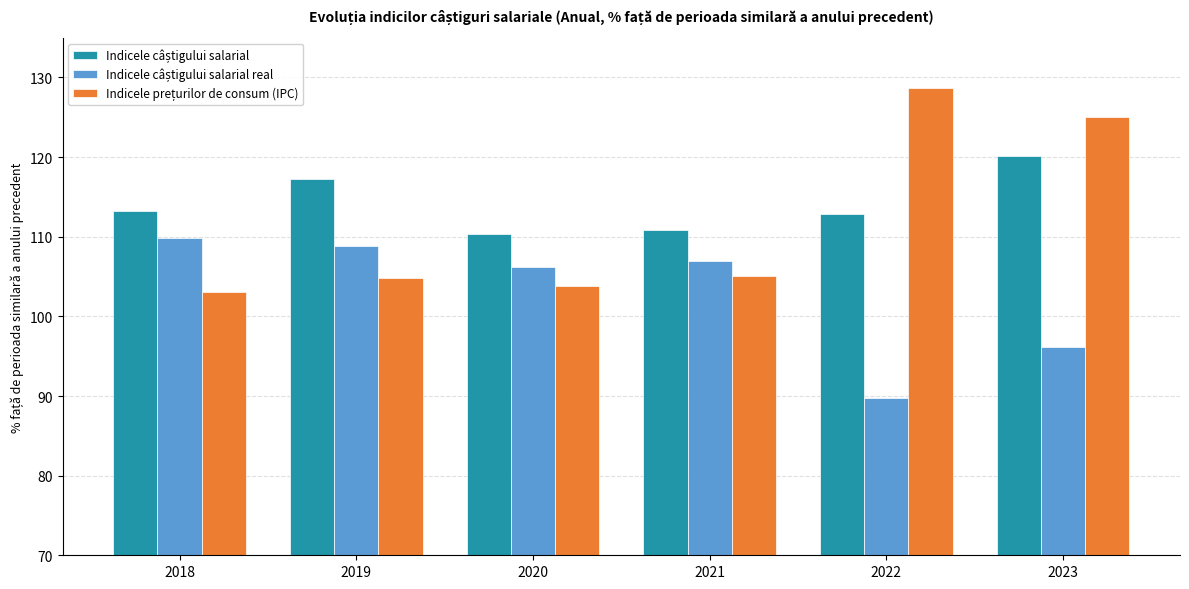

What is the total value across all series at 2020?

320.3